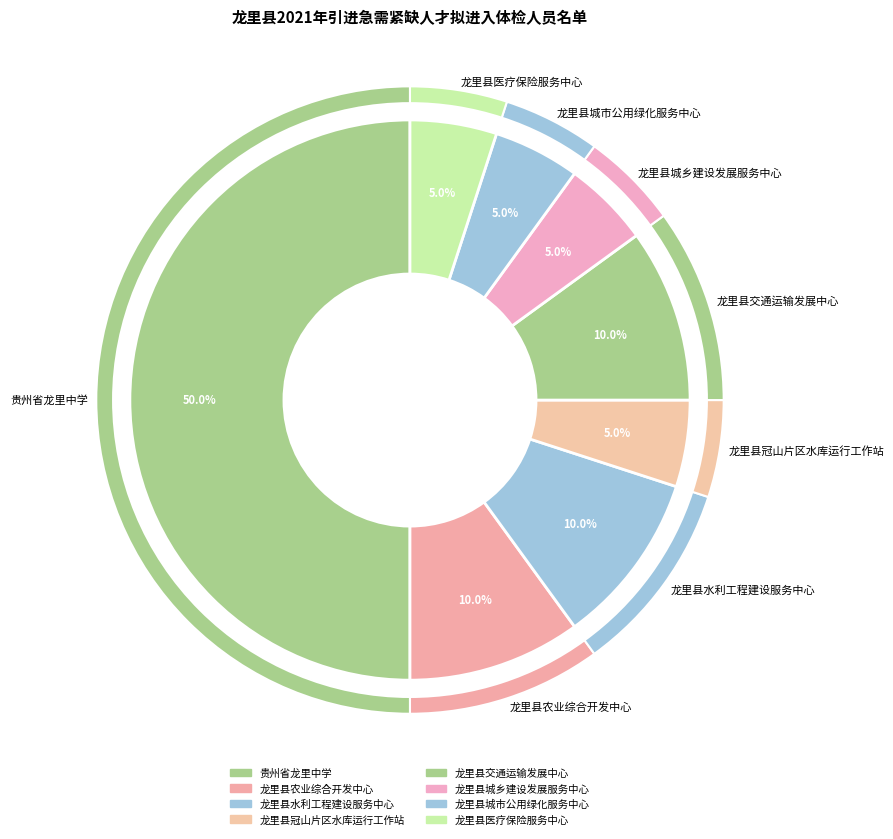

What is the smallest slice in the pie chart?

龙里县冠山片区水库运行工作站